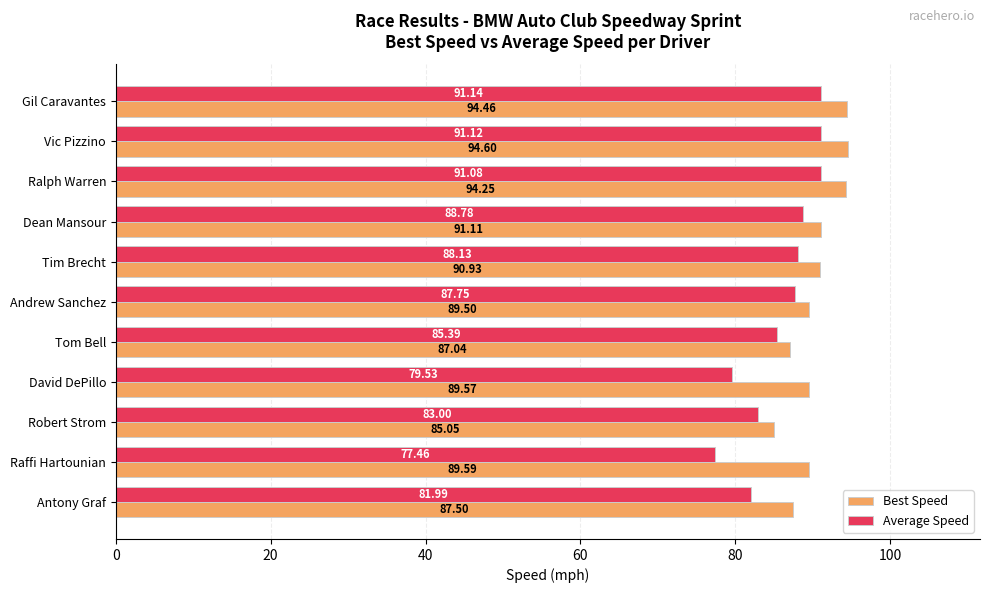

Between Vic Pizzino and David DePillo, which series saw the biggest shift?

Average Speed